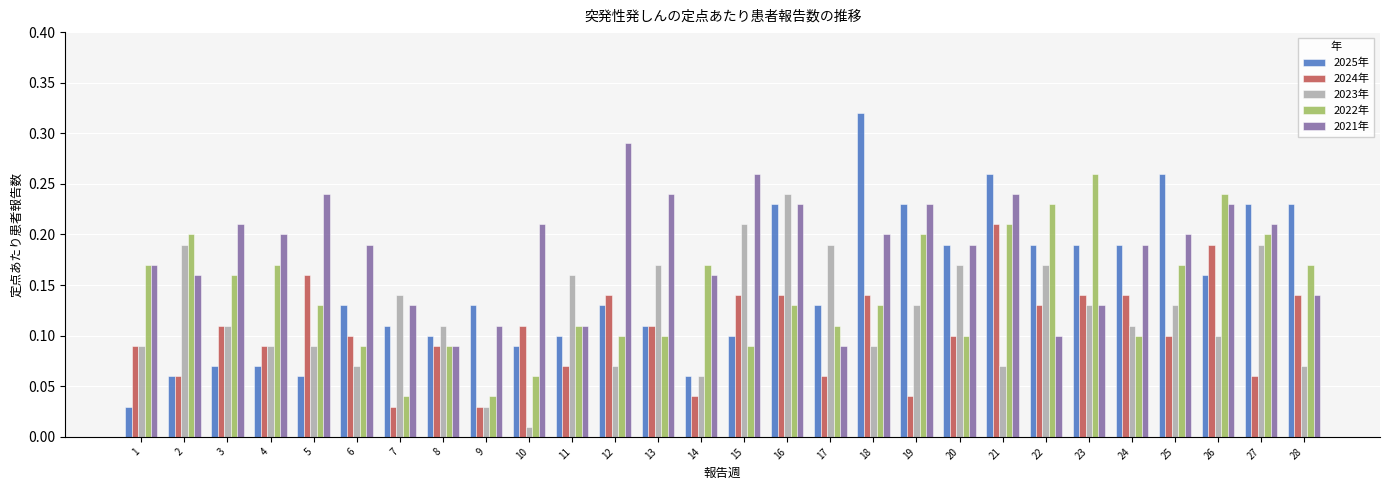

What are all the series names shown in the legend?

2025年, 2024年, 2023年, 2022年, 2021年